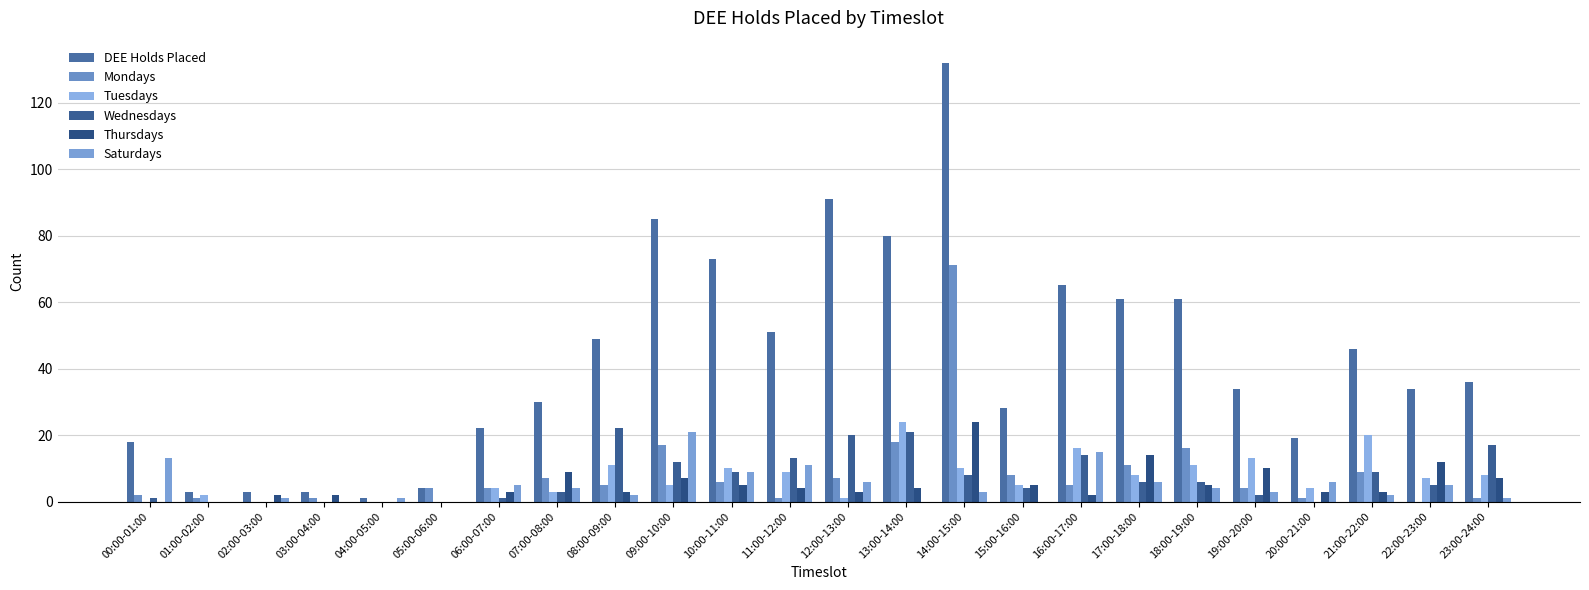

Does the chart contain stacked bars?

No